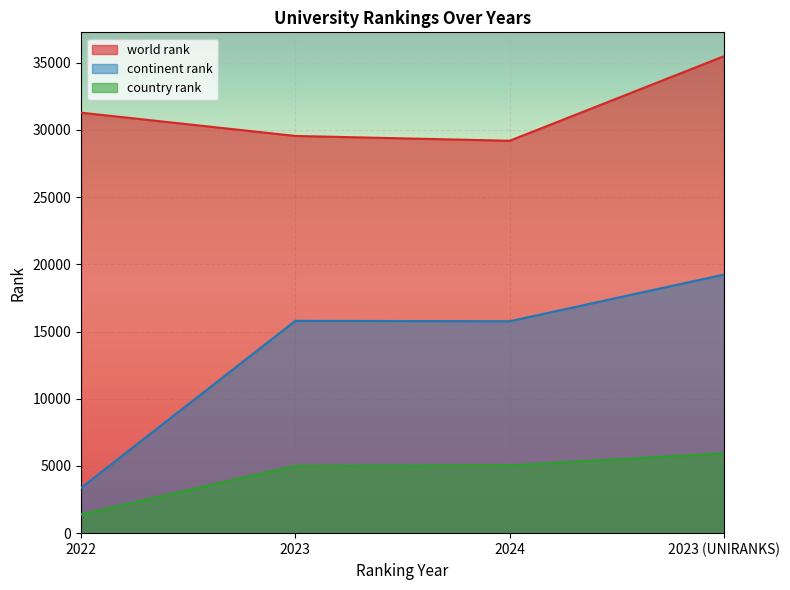

True or false: world rank and country rank cross at least once.

False